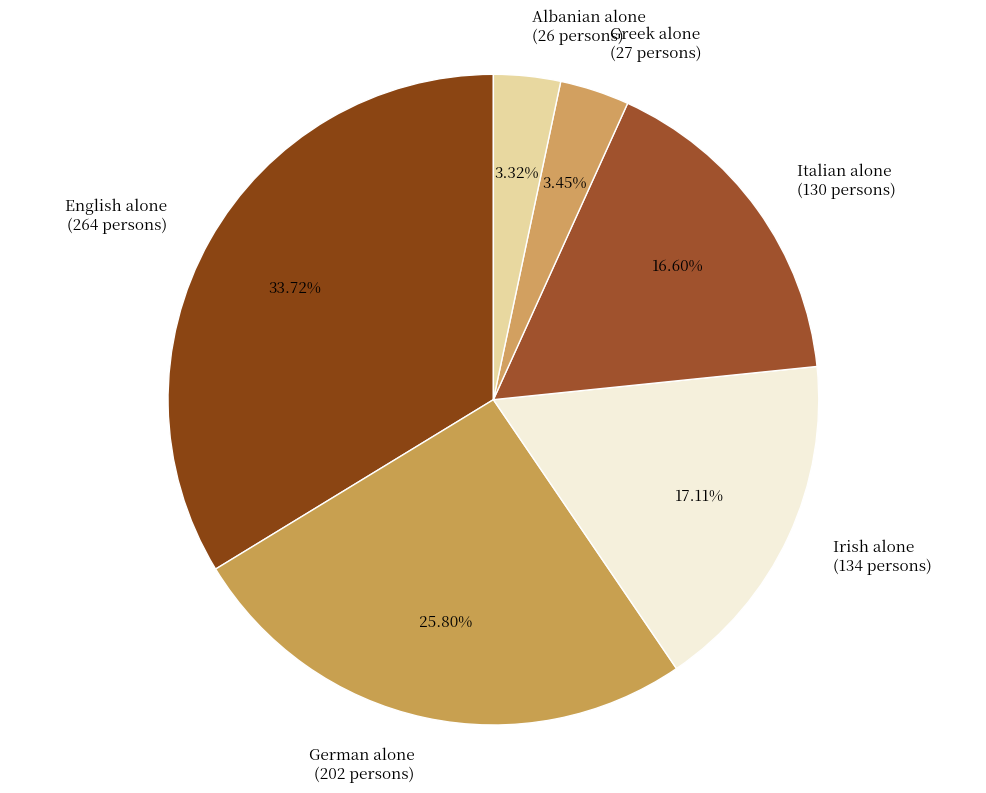

To the nearest percent, what portion does Irish alone represent?

17%